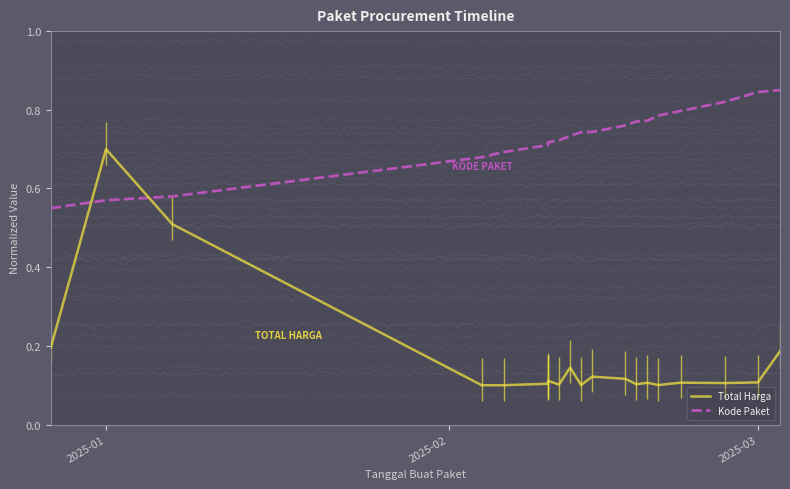

What position from the left is 2025-03?

3